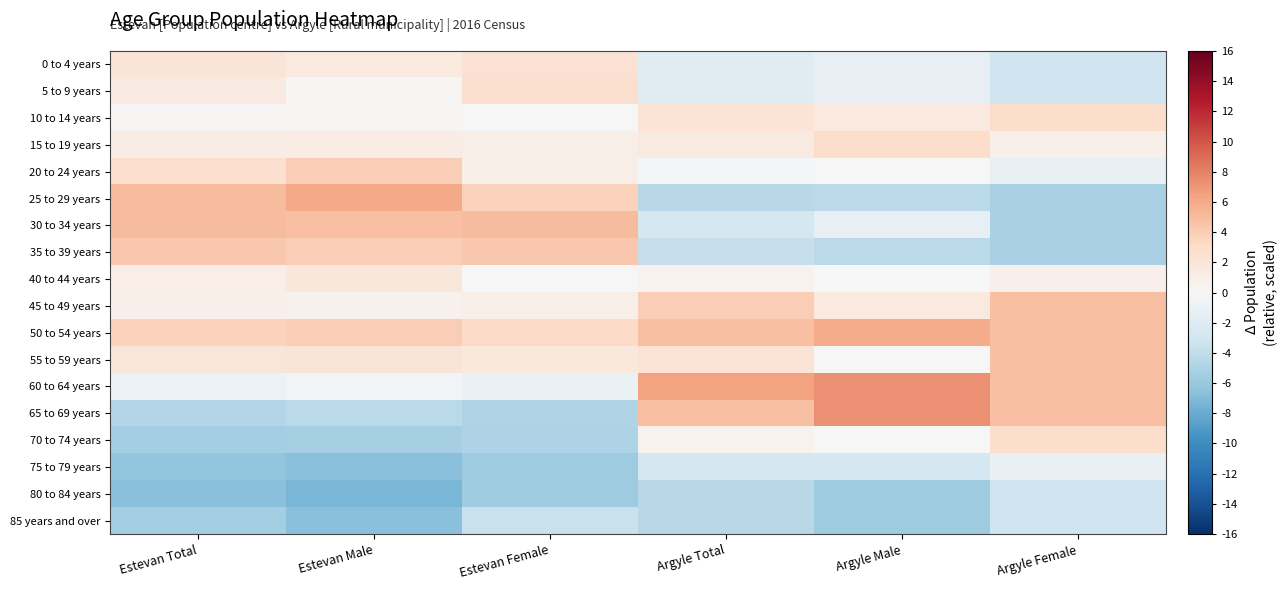

Between Estevan Total and Argyle Male, which is larger?

Estevan Total